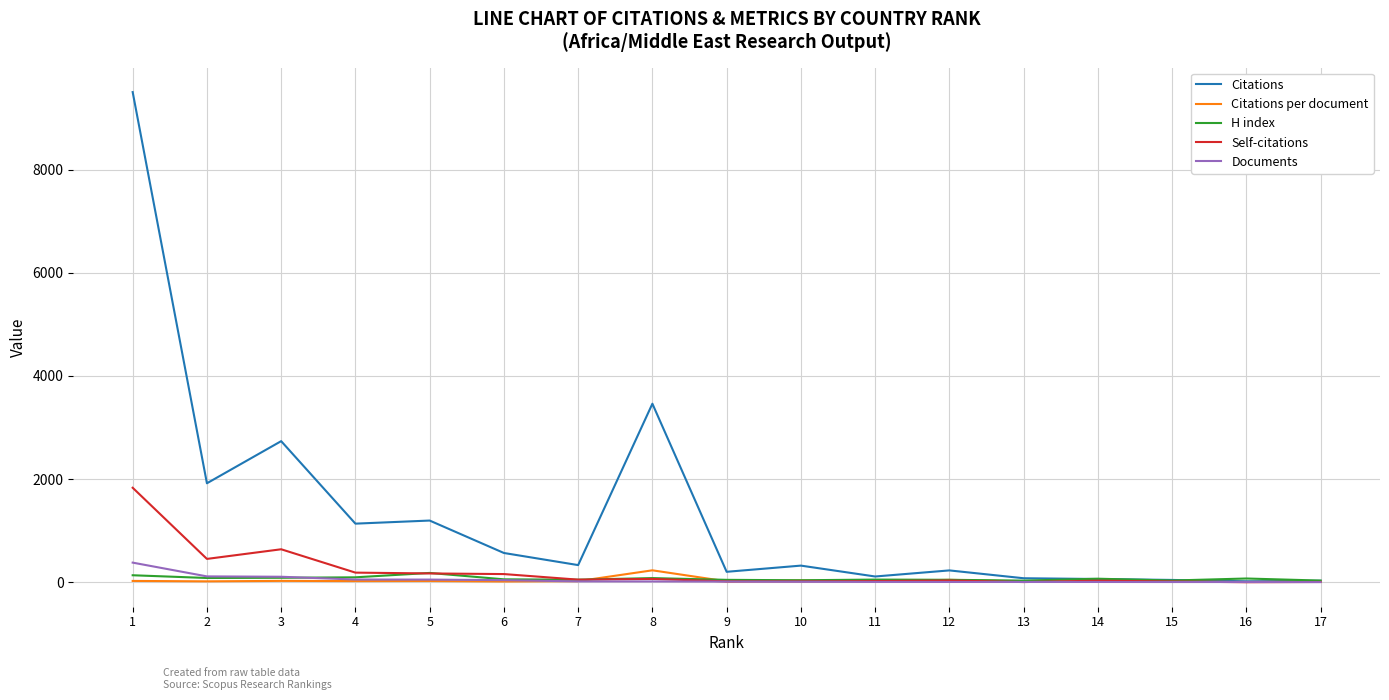

Count the number of categories in the chart.

17